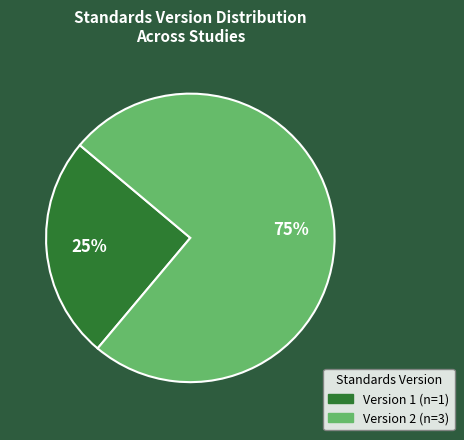

To the nearest percent, what is the average slice percentage?

50%